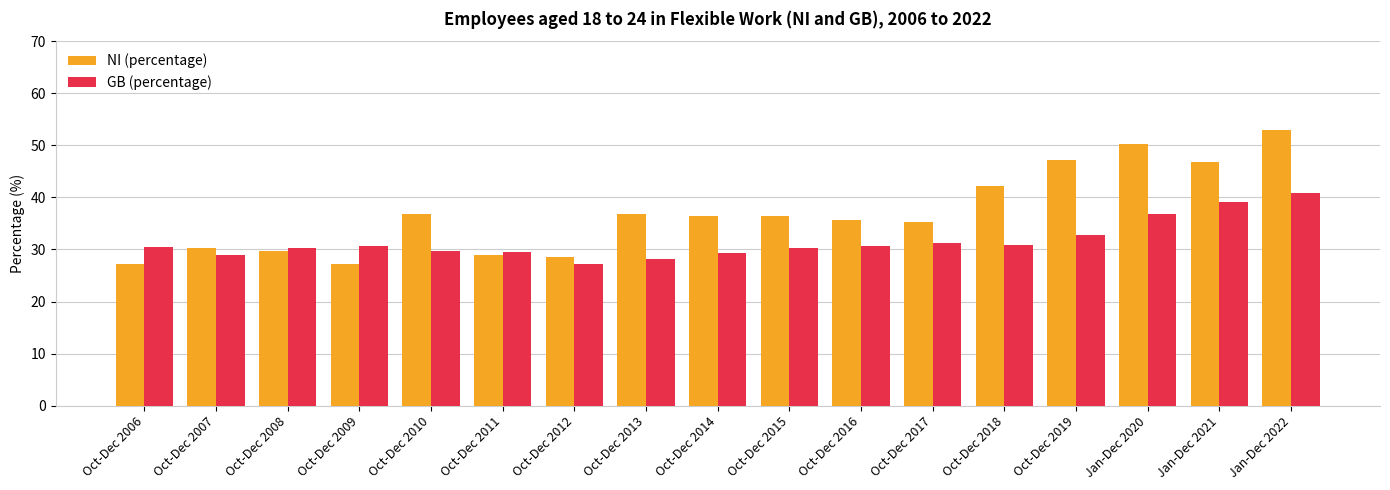

Where is GB (percentage) nearest to the value 34?

Oct-Dec 2019